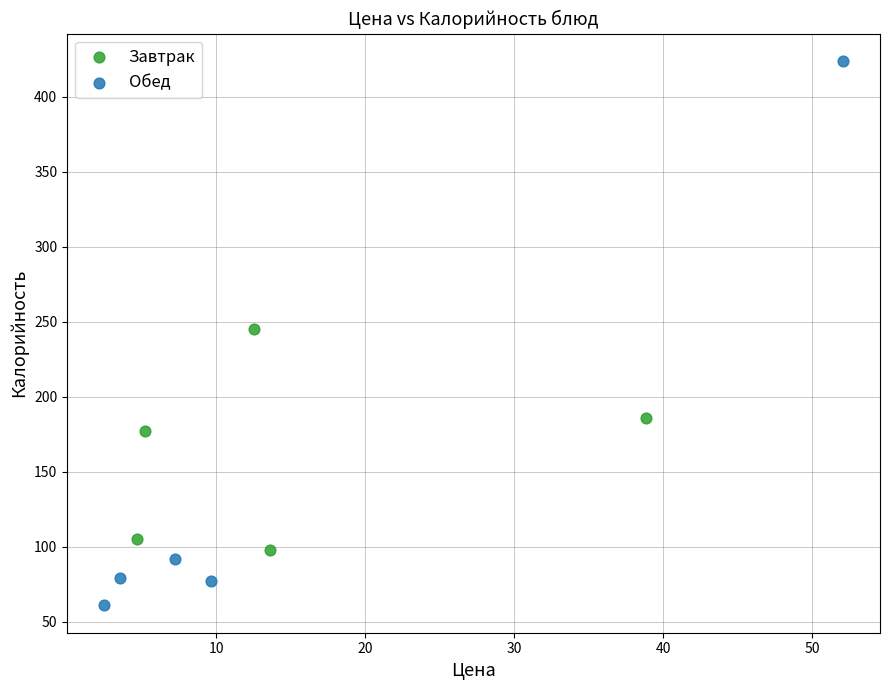

What are all the series names shown in the legend?

Завтрак, Обед